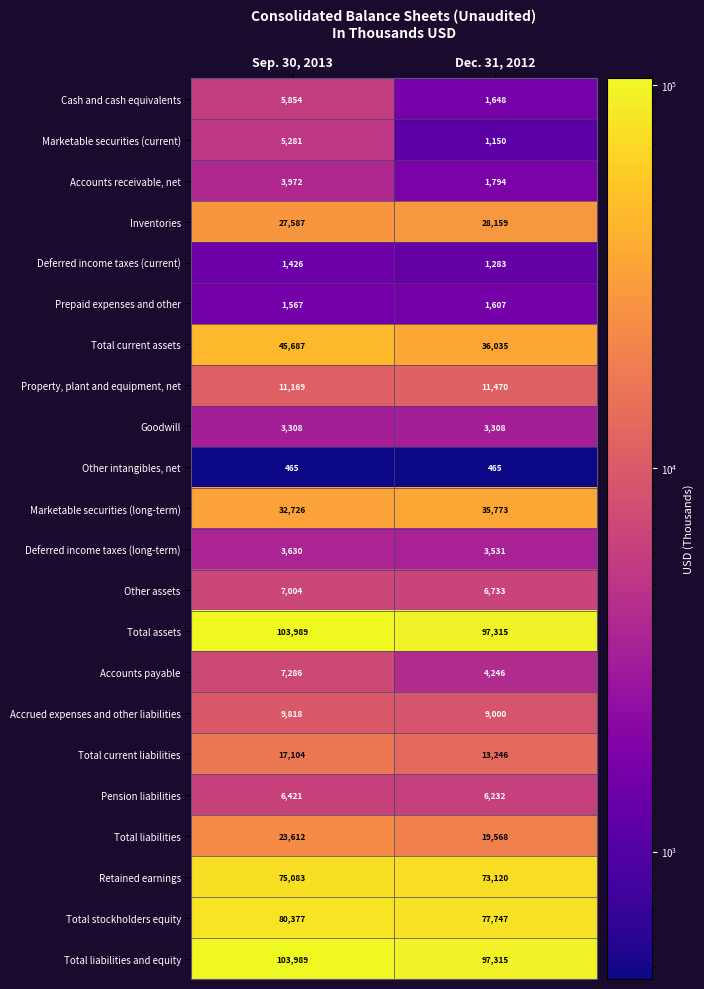

Rank the categories by Total assets value from lowest to highest.

Dec. 31, 2012, Sep. 30, 2013